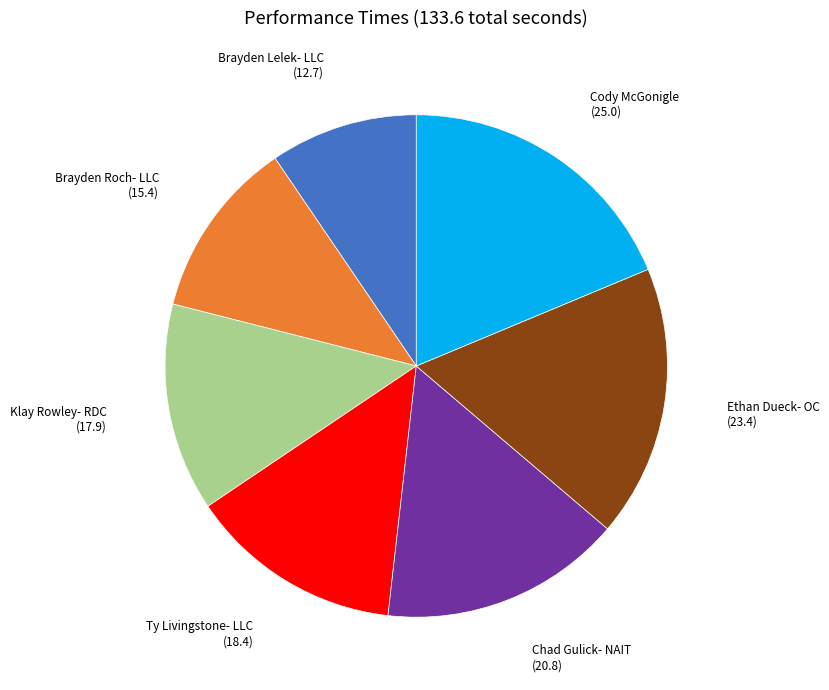

What is the largest slice in the pie chart?

Cody McGonigle